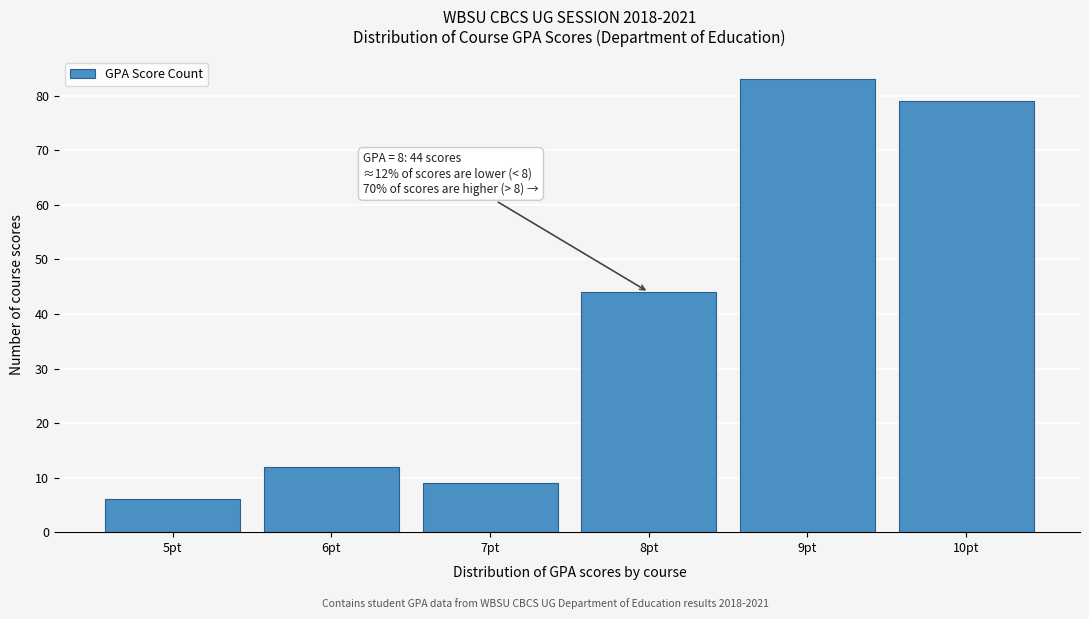

Which range on the x-axis has the tallest bar?

8.5 to 9.5